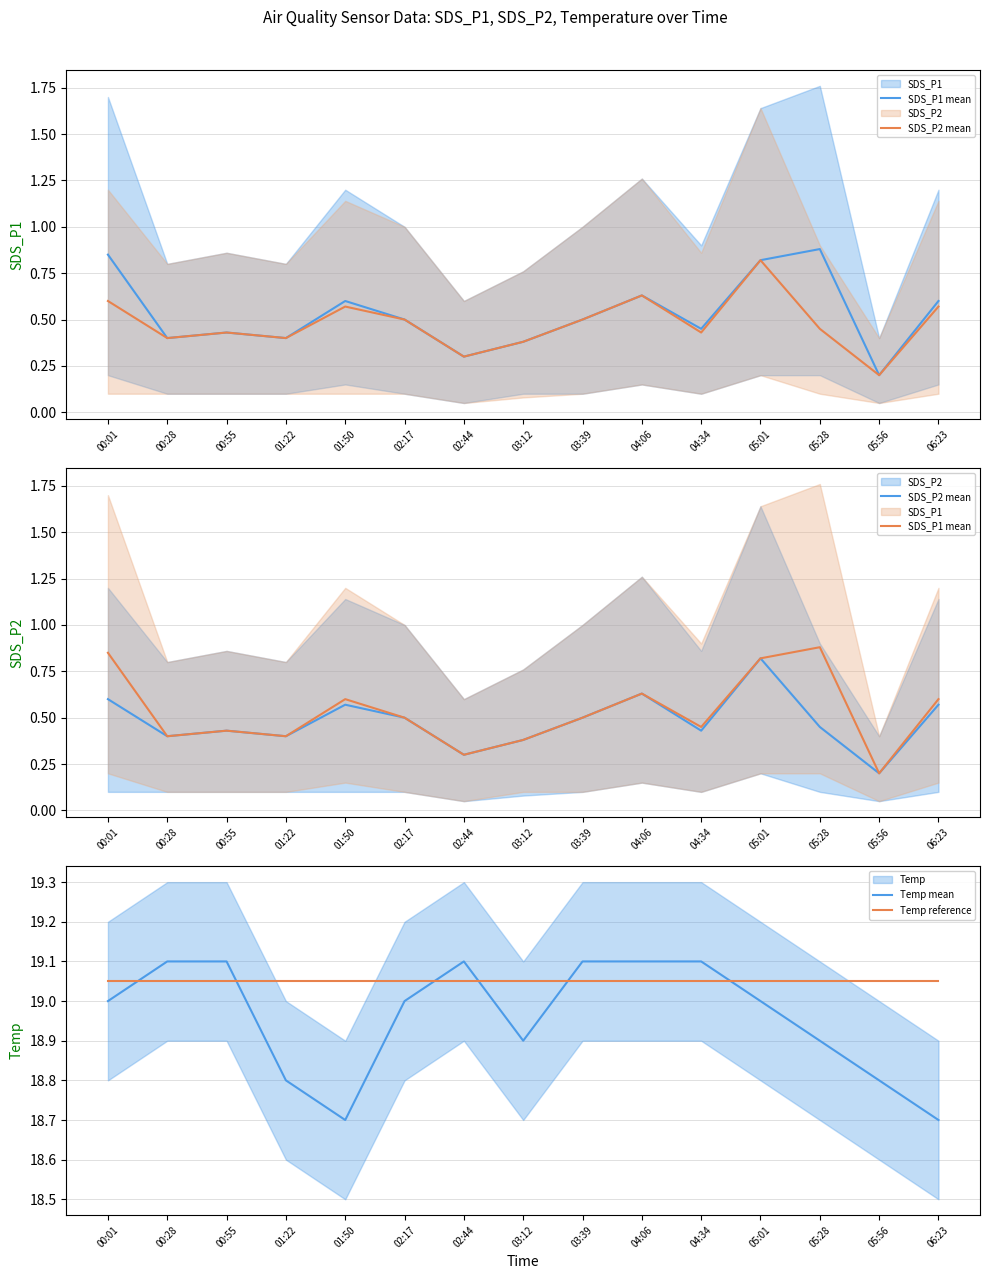

At which label does SDS_P1 mean reach its peak?

05:28